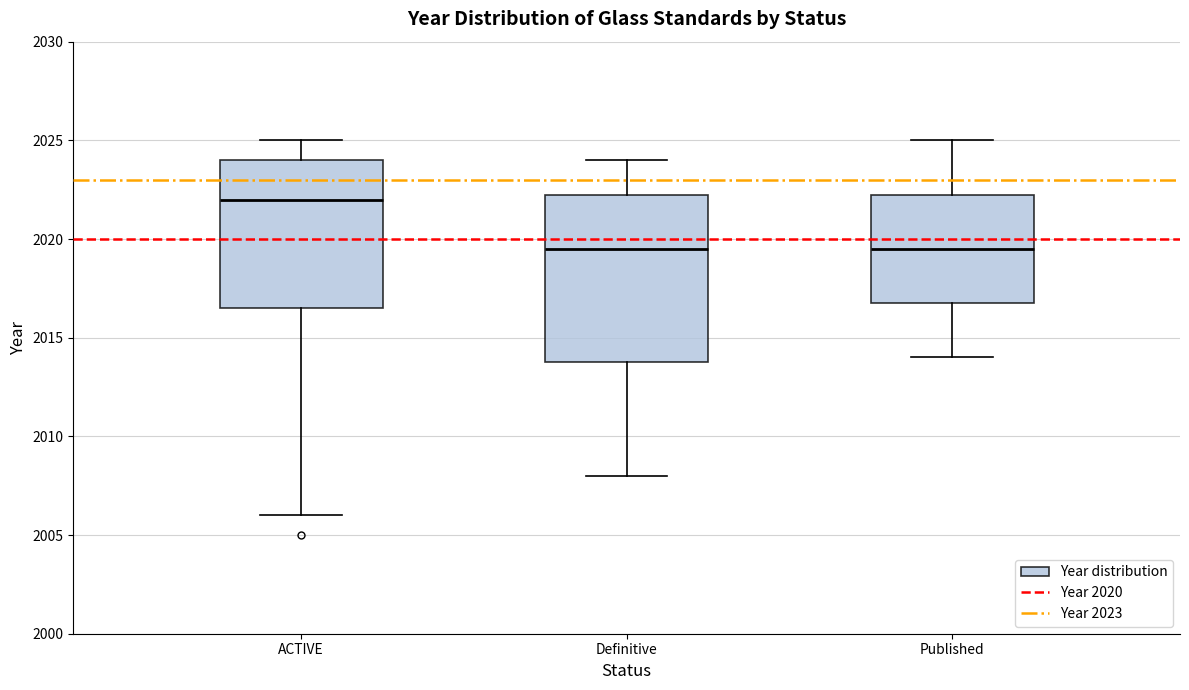

Where does the lower whisker of the box for ACTIVE end on the y-axis? The values are not printed on the chart, so give them approximately, as read against the axis.

2006.0